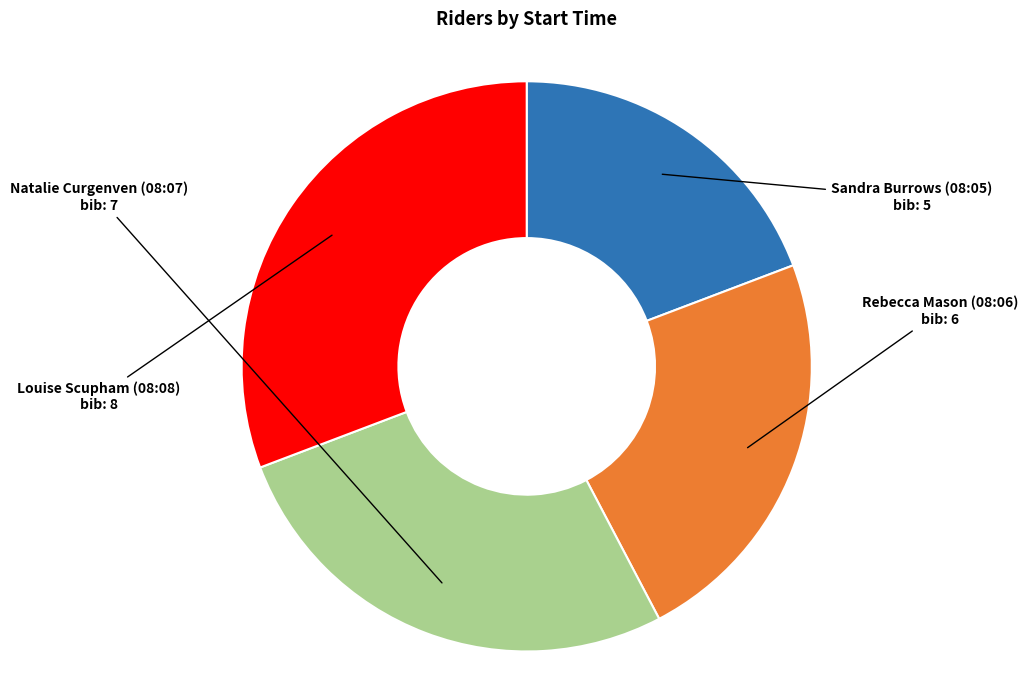

Is there a majority slice in this chart?

No